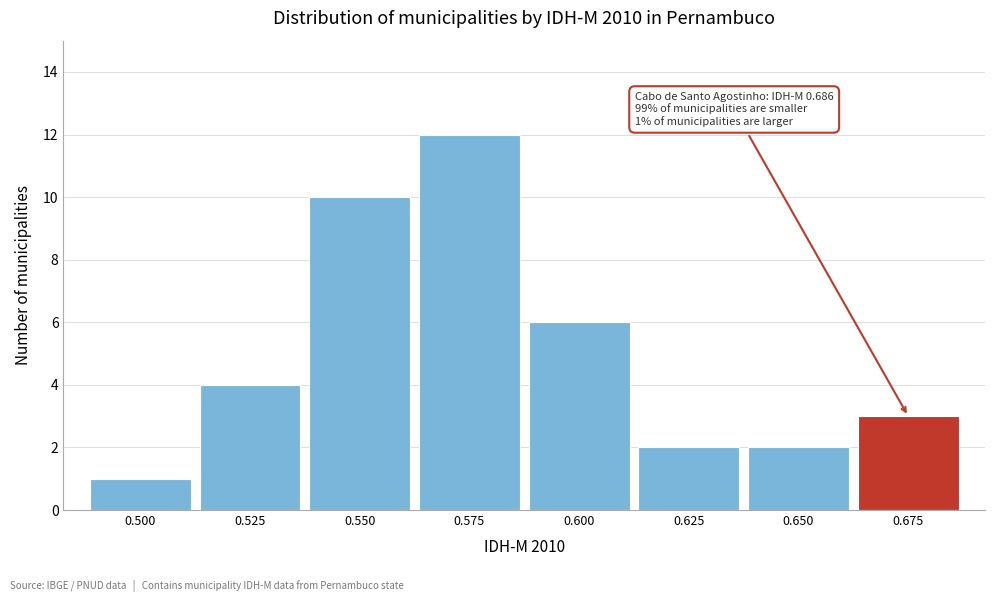

Reading left to right, transcribe all the data shown in this chart.

1	4	10	12	6	2	2	3